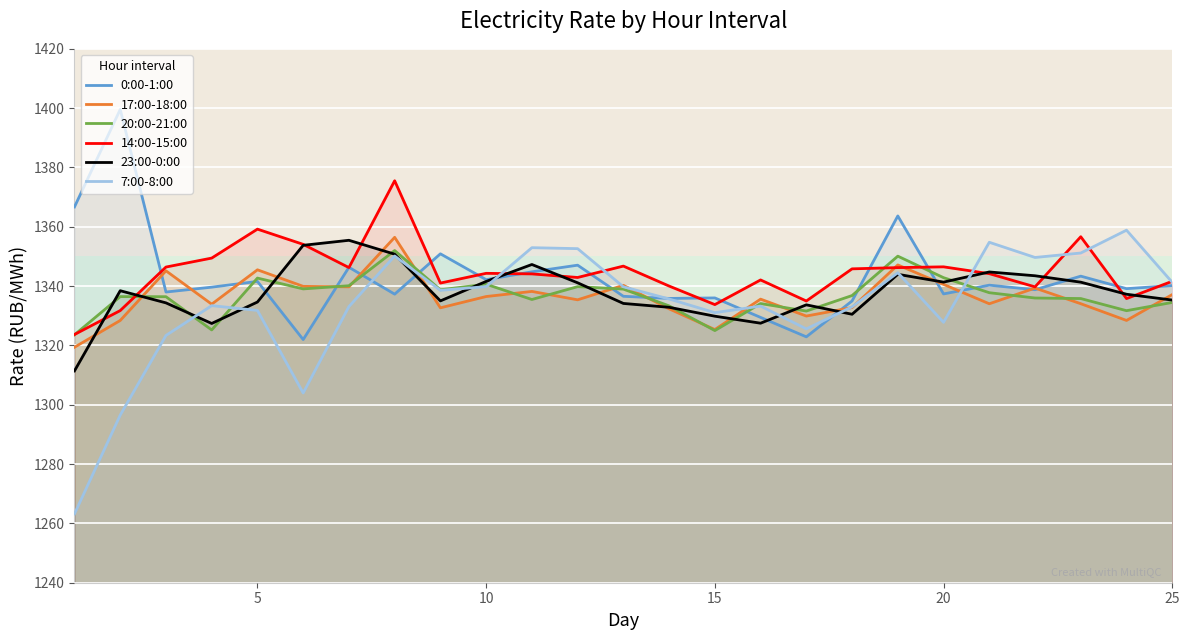

Which series has the widest spread of values?

7:00-8:00